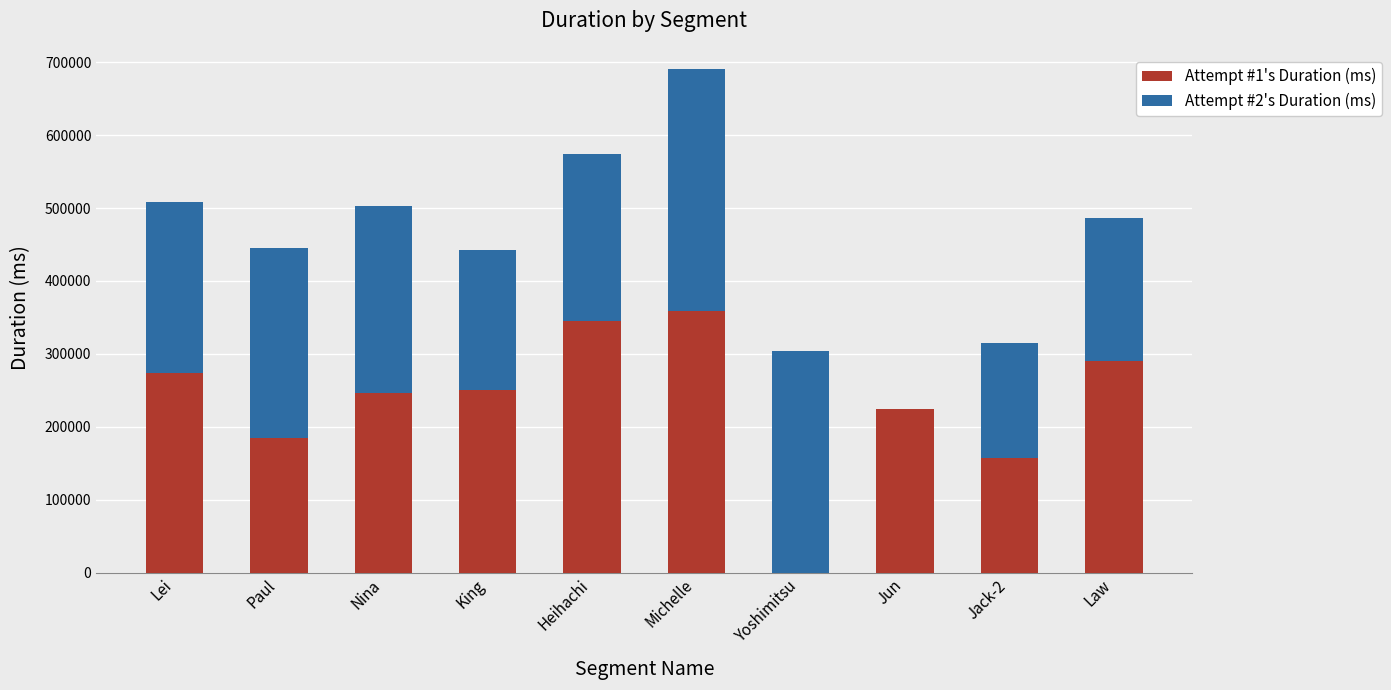

Are the bars horizontal?

No